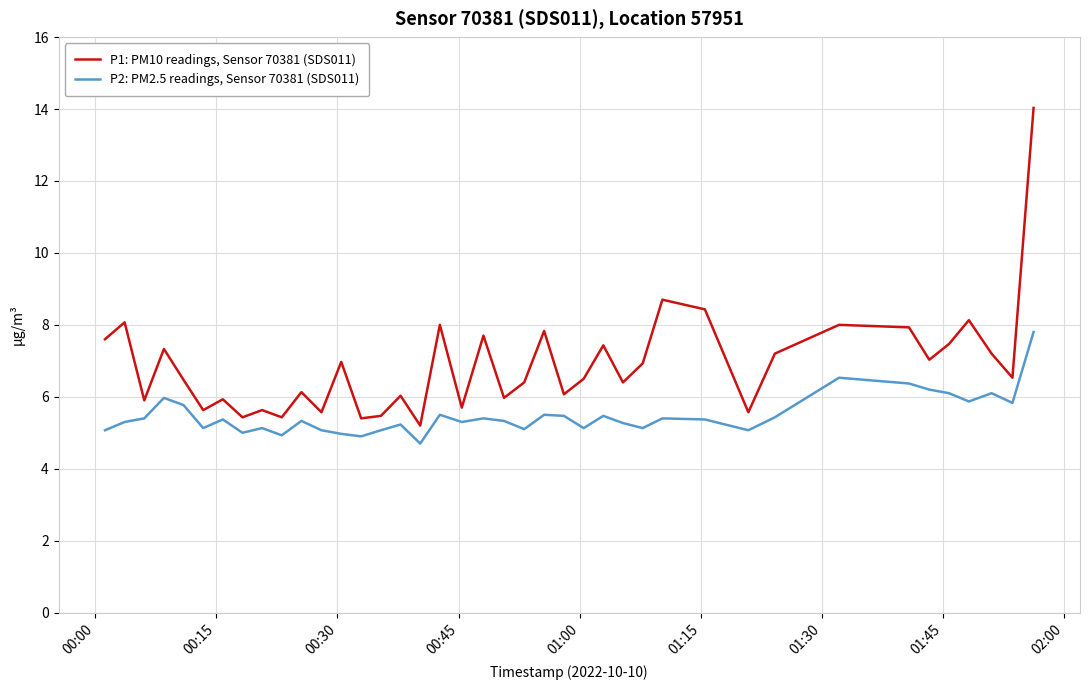

Which series has the largest total across all categories?

P1: PM10 readings, Sensor 70381 (SDS011)